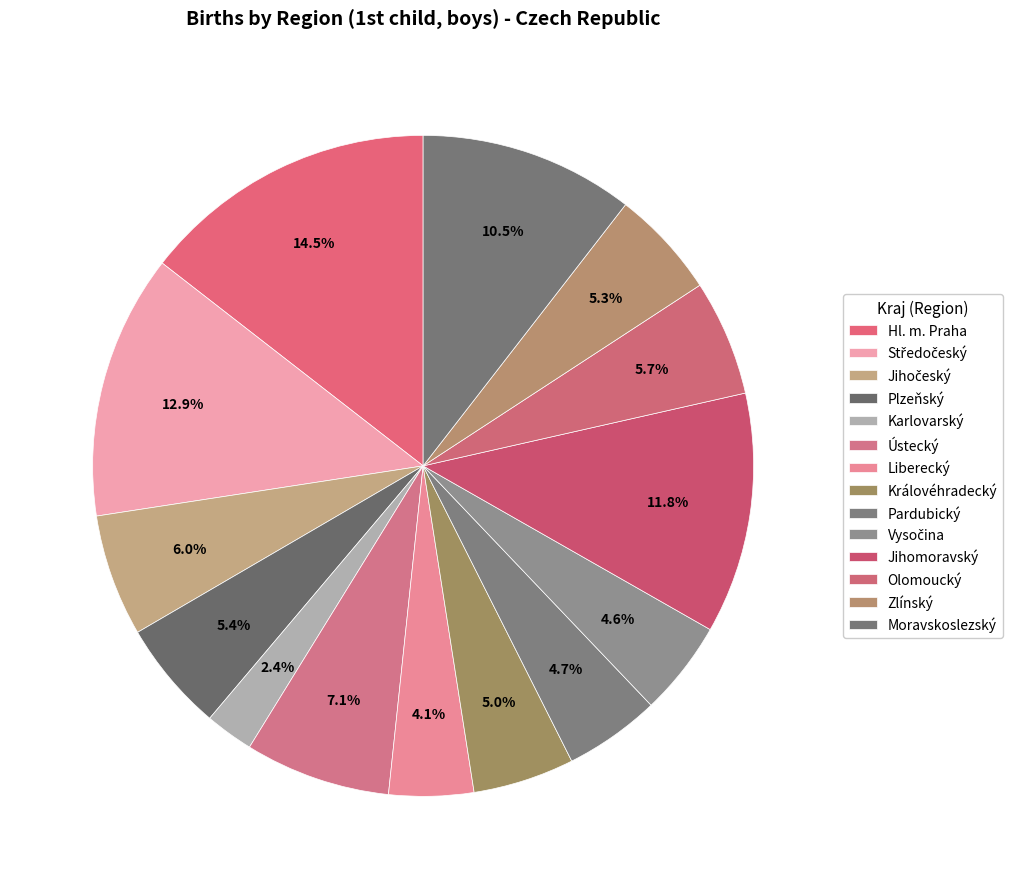

How many slices are in this pie chart?

14